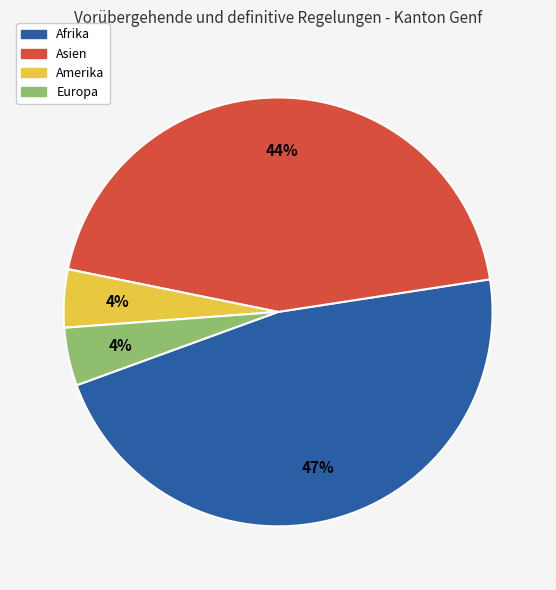

To the nearest percent, what is the difference between the Asien and Europa slice percentages?

40%